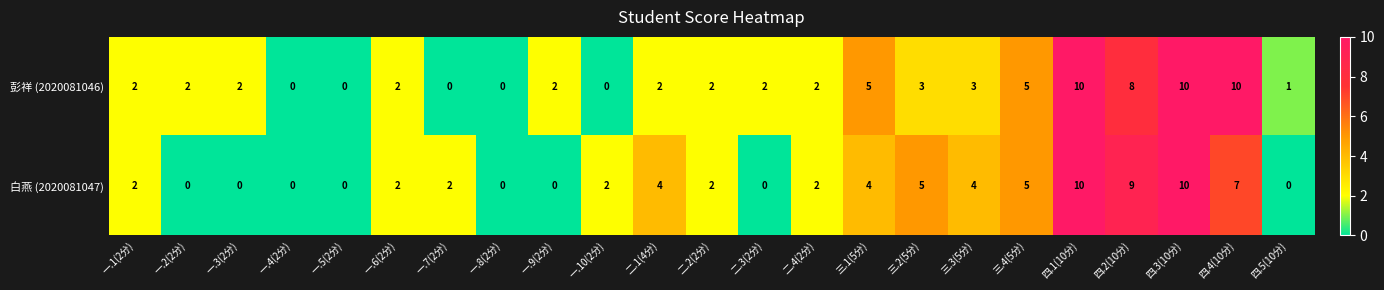

Count the 白燕 (2020081047) values in the range 0 to 5.

19